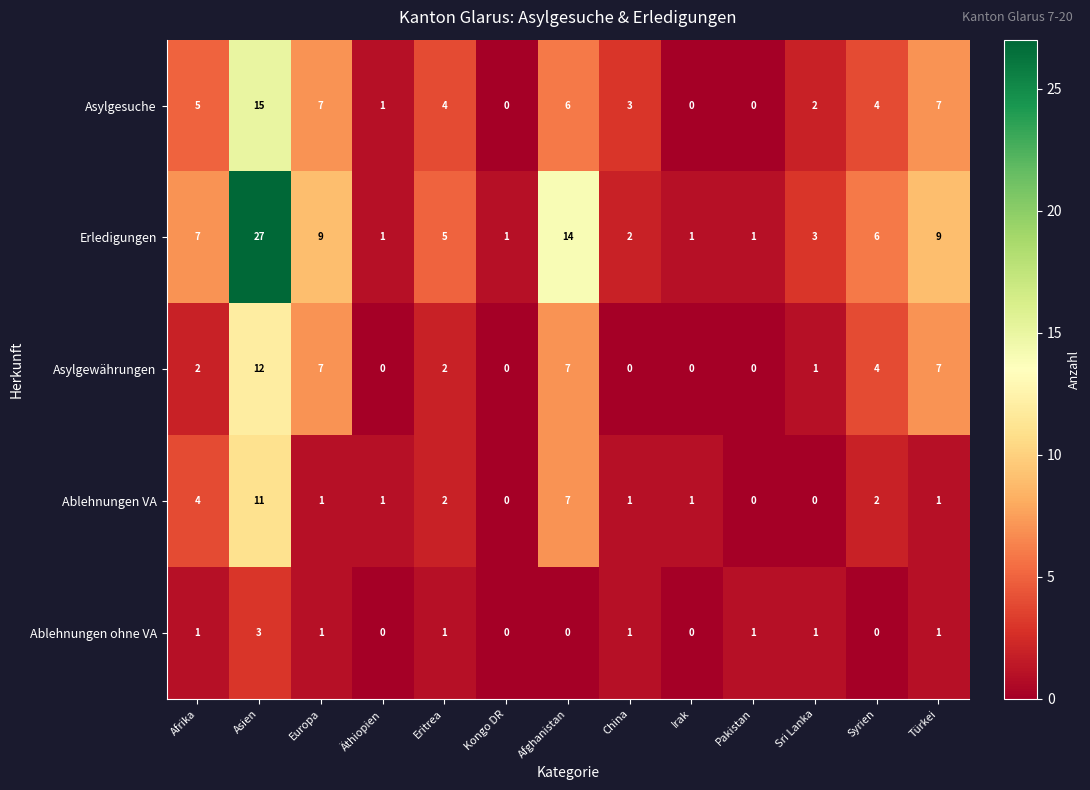

What is the greatest value displayed?

27